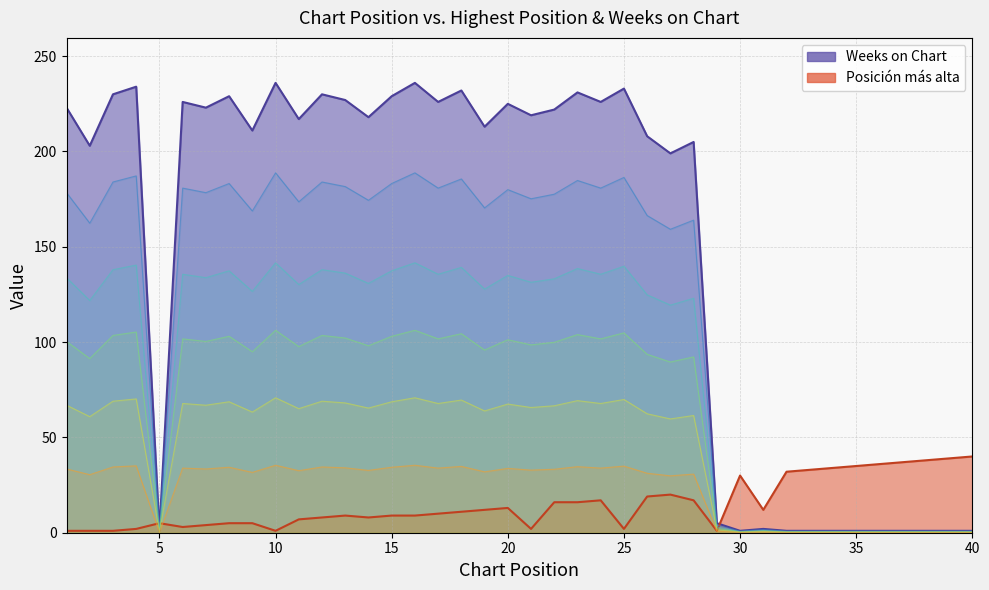

Rank the categories by Posición más alta value from lowest to highest.

1, 2, 3, 10, 29, 4, 21, 25, 6, 7, 5, 8, 9, 11, 12, 14, 13, 15, 16, 17, 18, 19, 31, 20, 22, 23, 24, 28, 26, 27, 30, 32, 33, 34, 35, 36, 37, 38, 39, 40